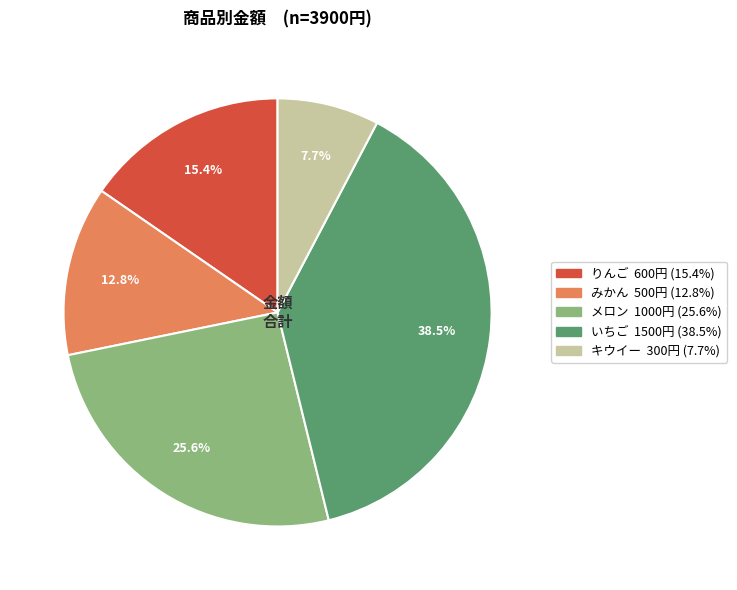

Which category has the biggest portion of the pie?

いちご